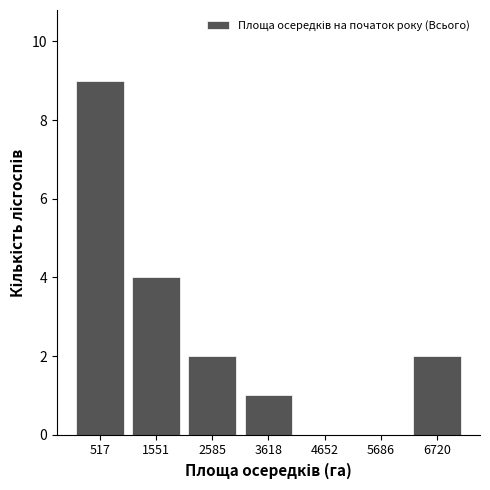

What is the height of the bar covering 3200 to 4200 on the x-axis? Neither the bar edges nor the heights are printed on the chart, so give them approximately, as read against the axes.

1